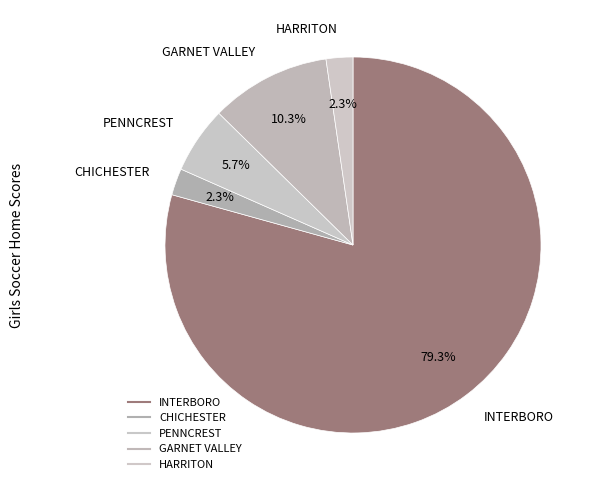

How many segments does this pie chart have?

5